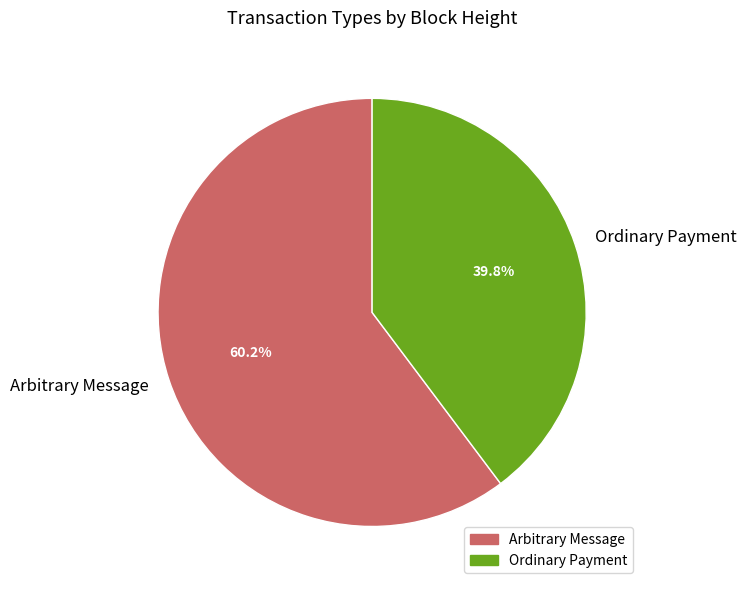

Do Ordinary Payment and Arbitrary Message together represent more than half of the pie?

Yes